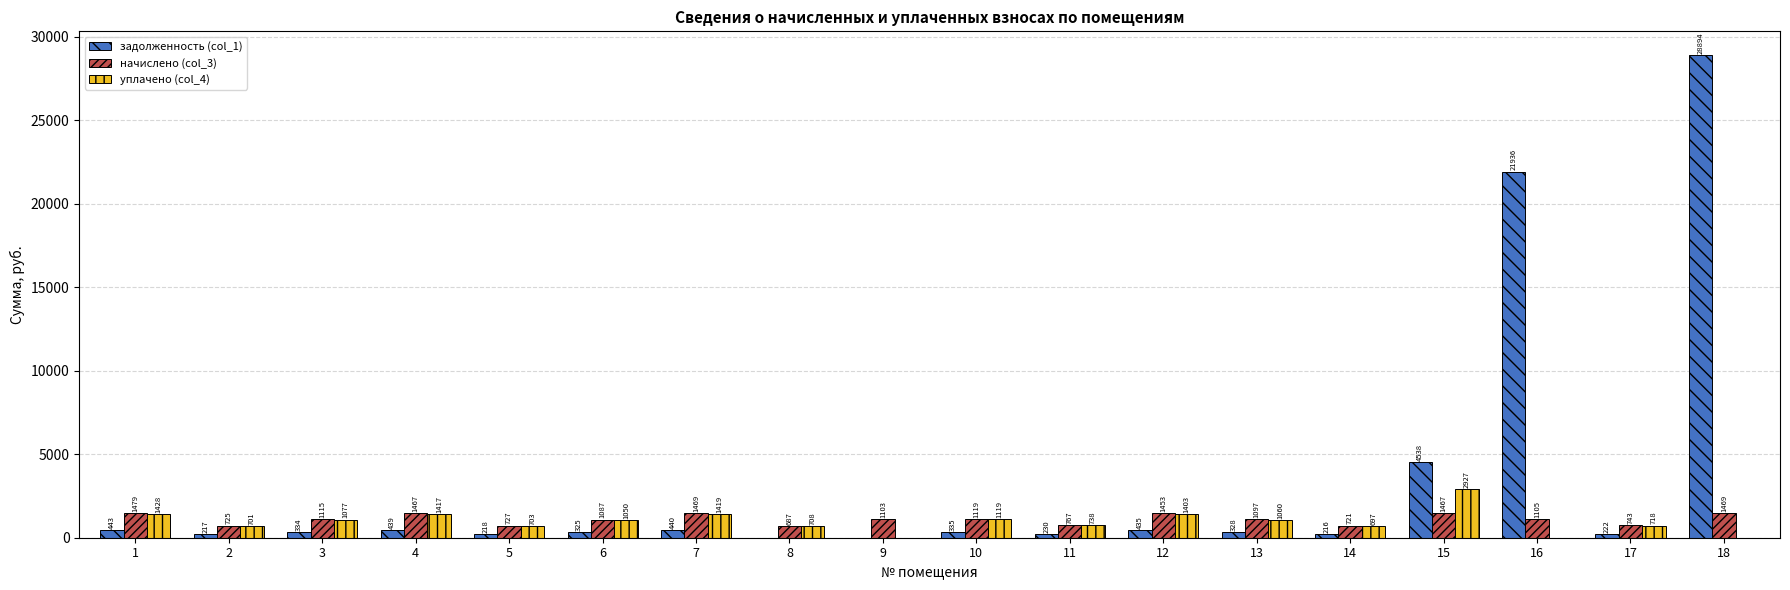

Is the value of задолженность (col_1) at 16 greater than the value of начислено (col_3) at 5?

Yes